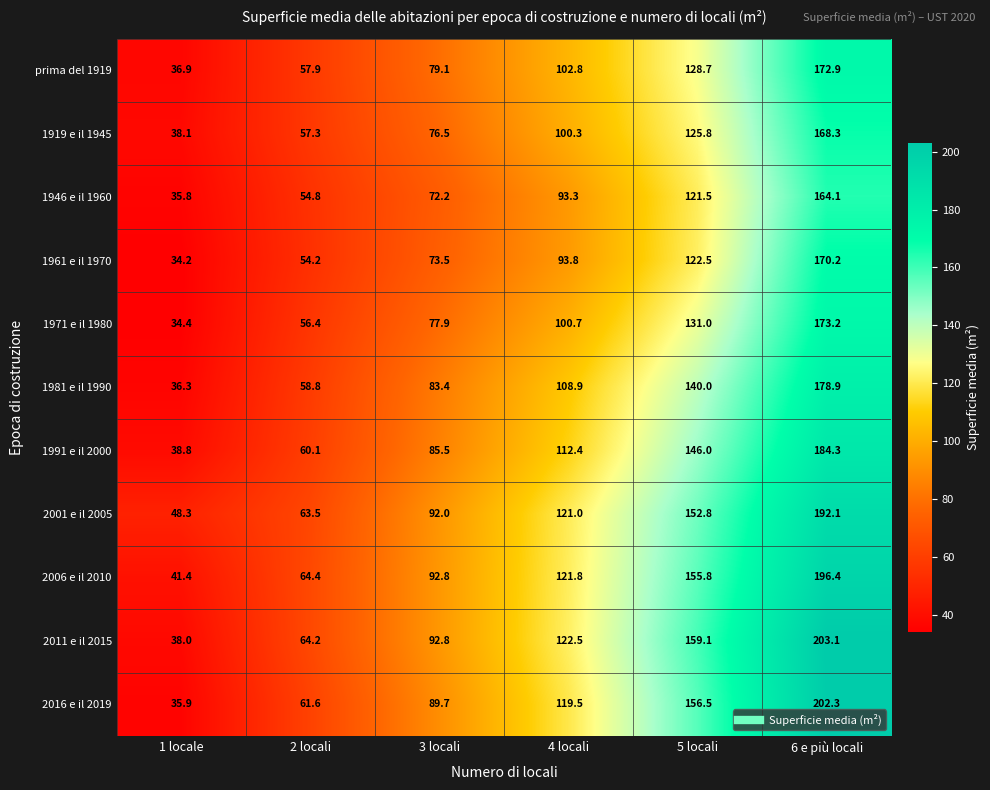

Where is 2016 e il 2019 nearest to the value 119?

4 locali